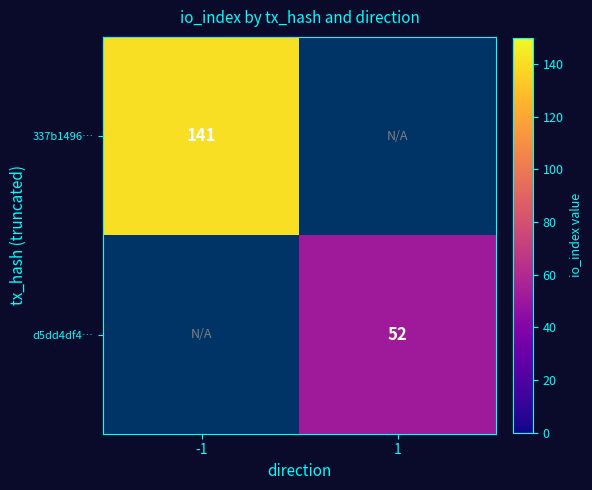

The value of d5dd4df4… at 1 is 52. True or false?

True